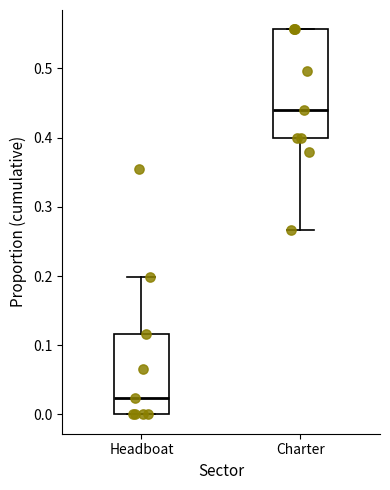

Where is the lower edge of the box for Charter on the y-axis? The values are not printed on the chart, so give them approximately, as read against the axis.

0.40